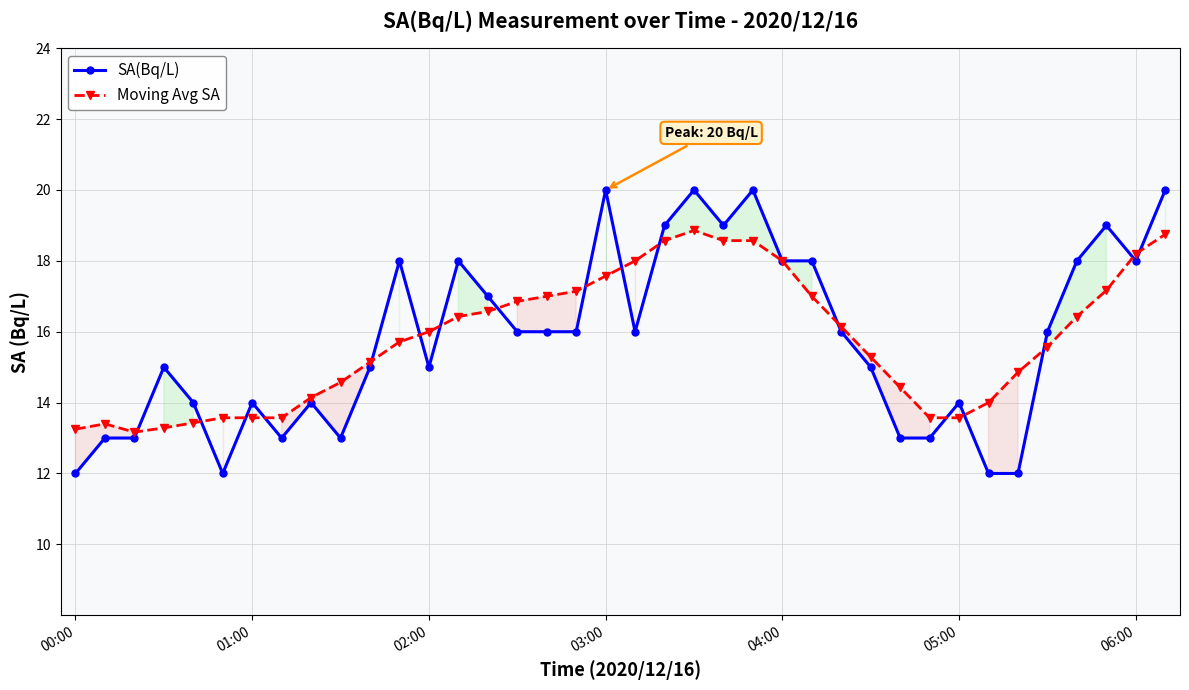

What is the highest value of the SA(Bq/L) series?

20.0